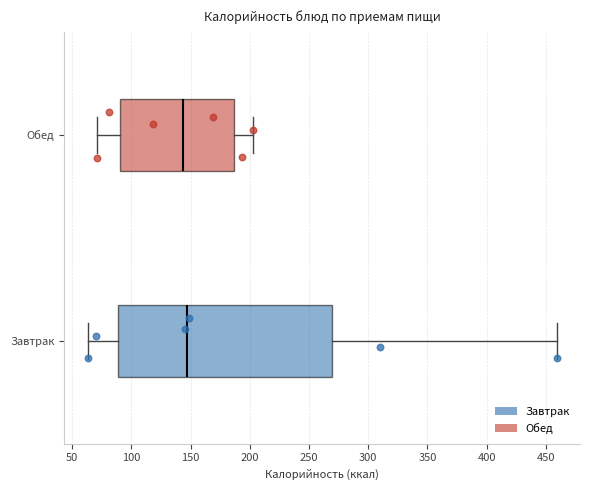

Reading bottom to top, transcribe this box plot: for each box, give where its median line is, the range the box spans, and where its two whiskers end, as read against the x-axis. The values are not printed on the chart, so give them approximately, as read against the axis.

Завтрак: median 145, box 90 to 270, whiskers 65 to 460
Обед: median 145, box 90 to 185, whiskers 70 to 205